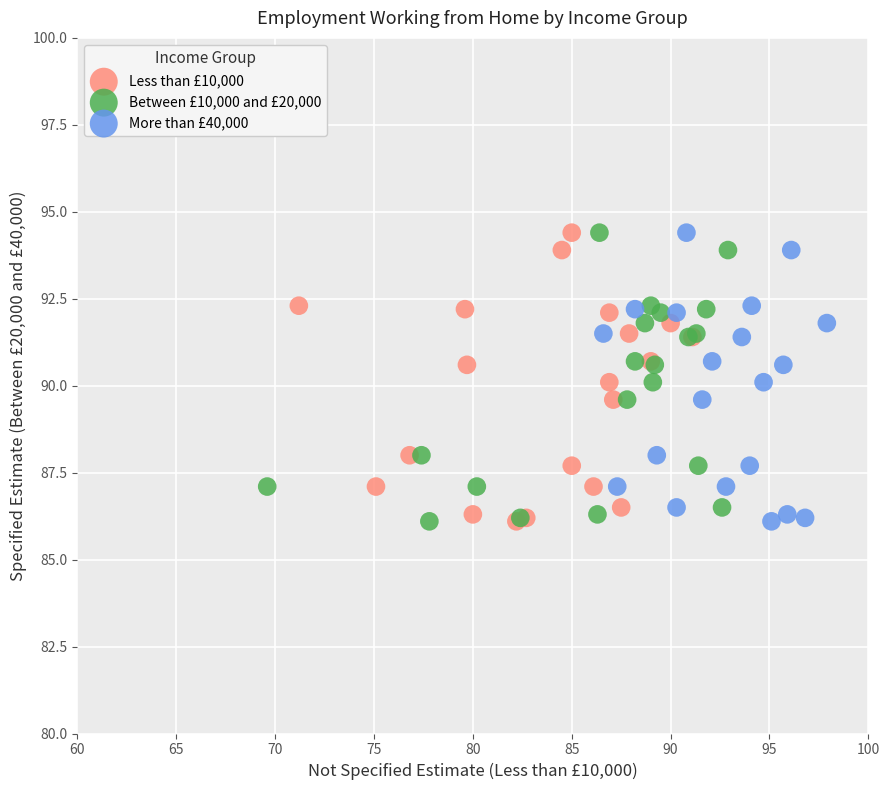

What are all the series names shown in the legend?

Less than £10,000, Between £10,000 and £20,000, More than £40,000